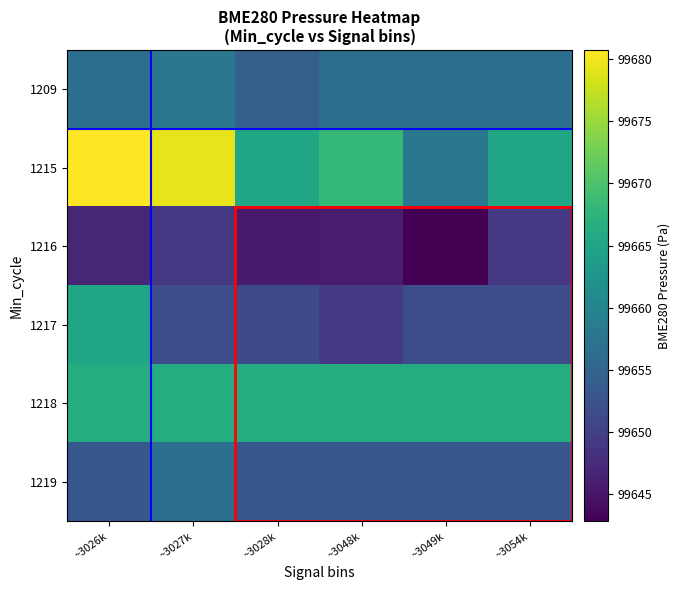

Which series has the largest total across all categories?

1215